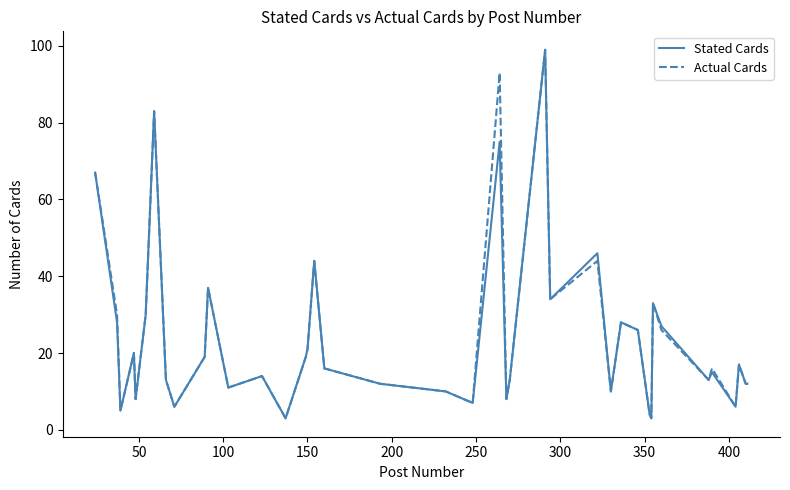

What is the highest value of the Actual Cards series?

99